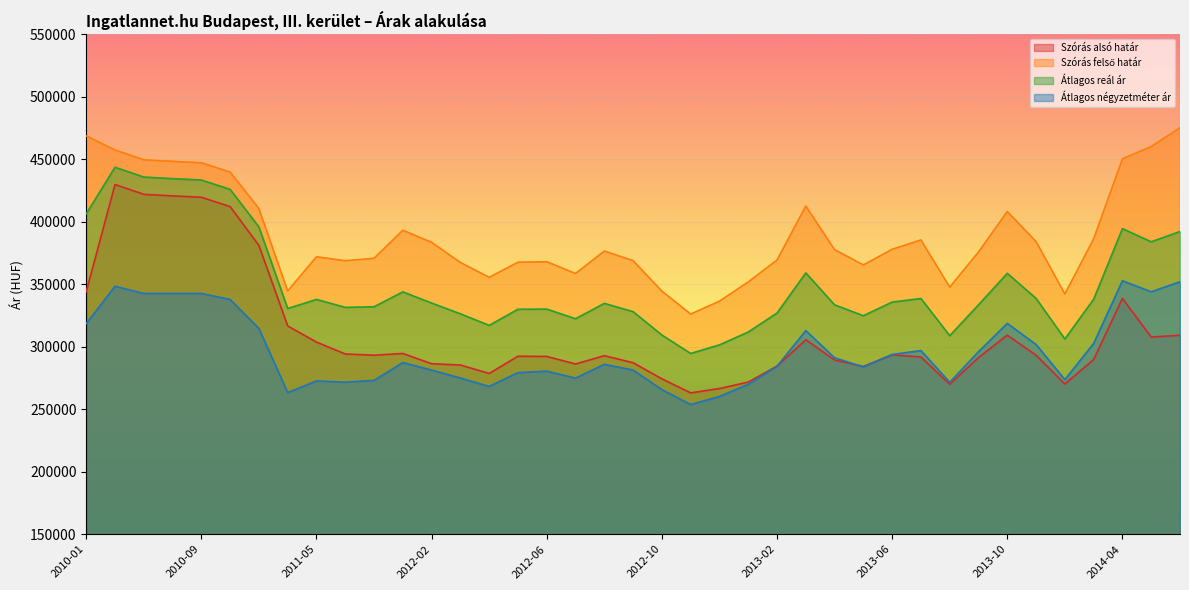

How many lines are shown in the chart?

4